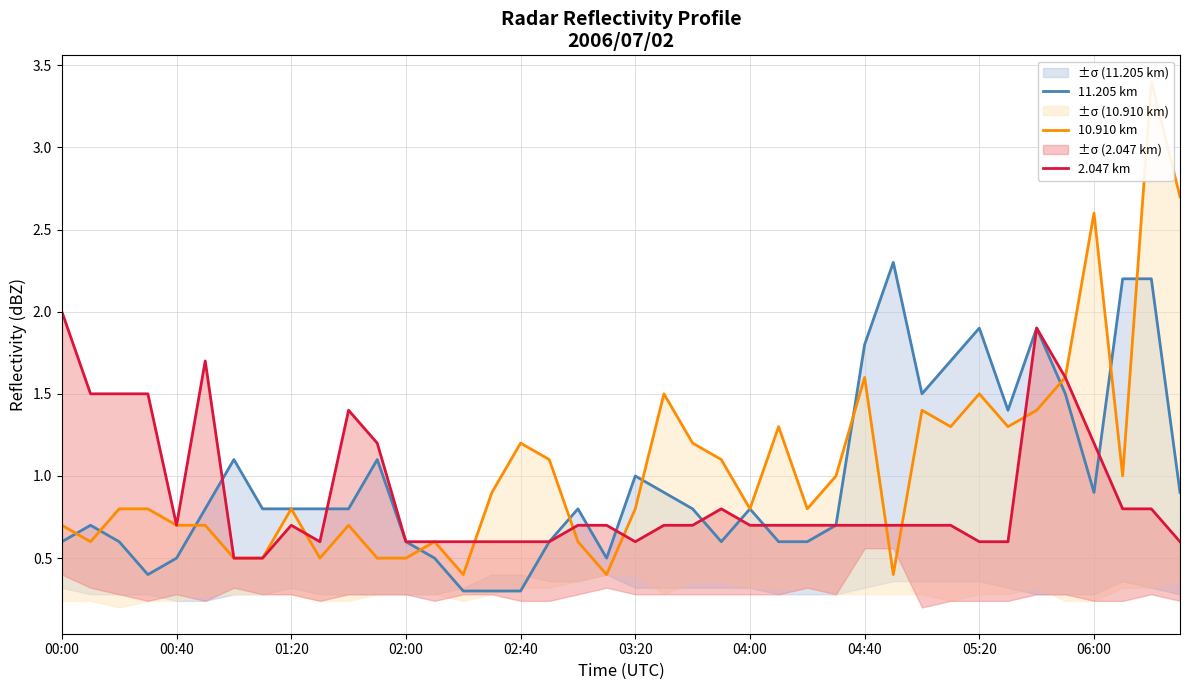

At how many categories does at least one series exceed 2?

5